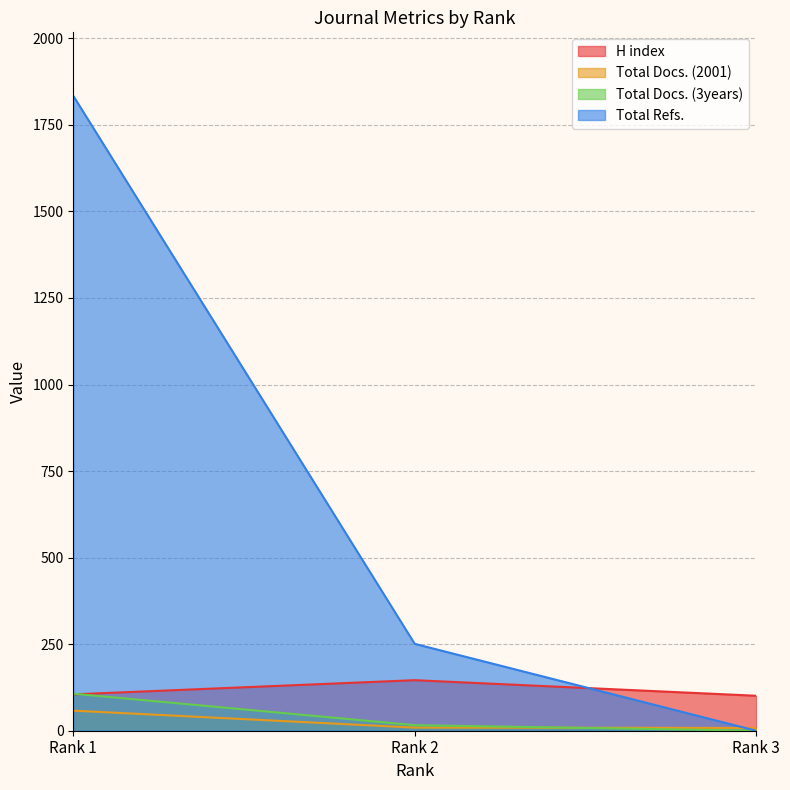

At which label does Total Refs. reach its peak?

Rank 1